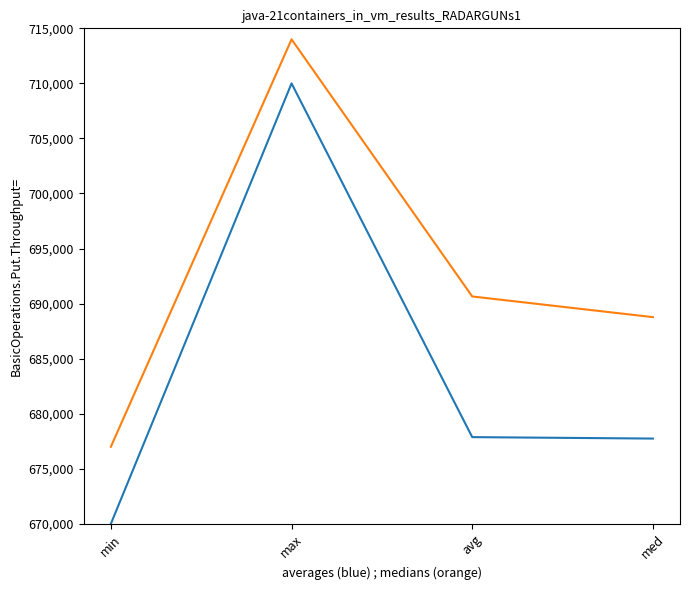

What is the total value across all series at avg?

1368518.8